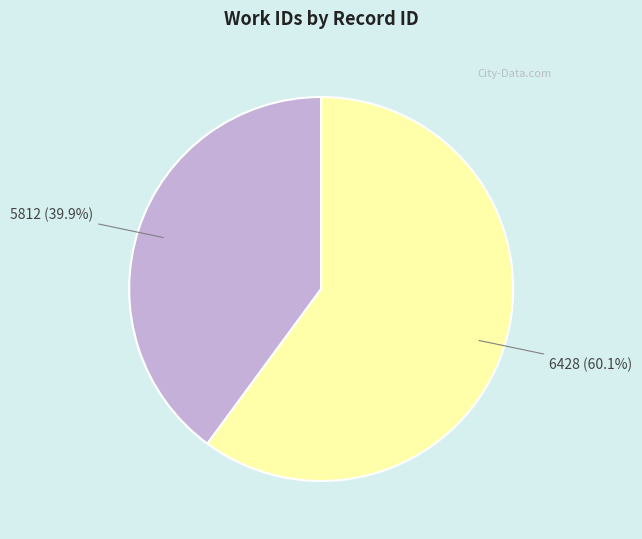

How many segments does this pie chart have?

2